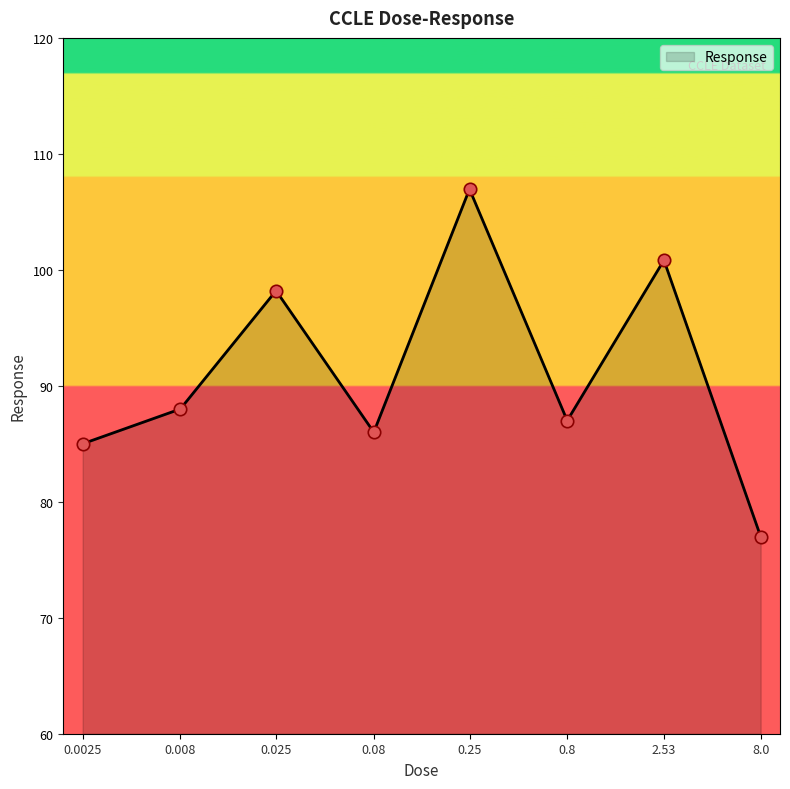

Approximately how many times larger is the value at 0.008 compared to 0.8?

1.0